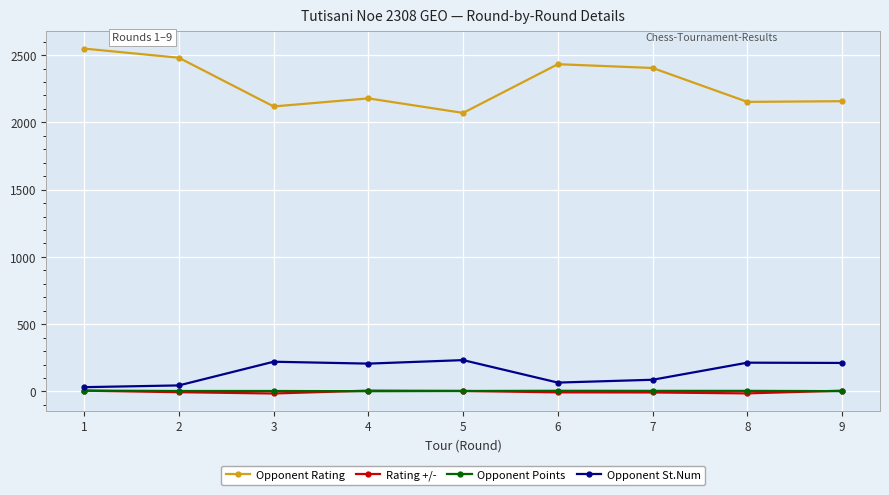

What is the sum of all Rating +/- values?

-26.2